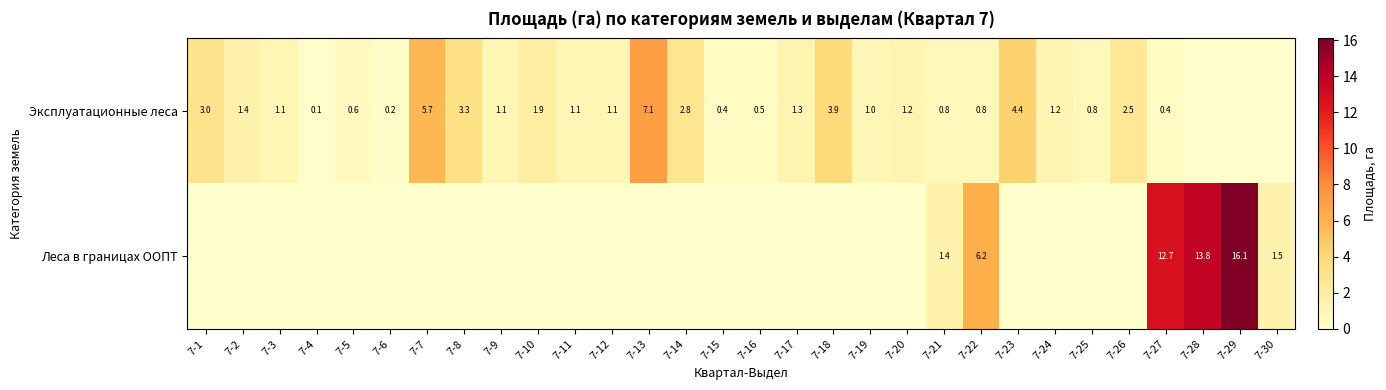

What is the difference between the Эксплуатационные леса values at 7-21 and 7-4?

0.7